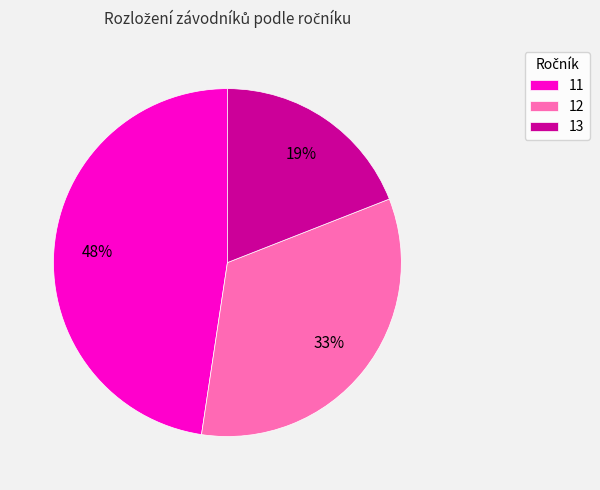

Is the sum of 11 and 13 greater than half?

Yes